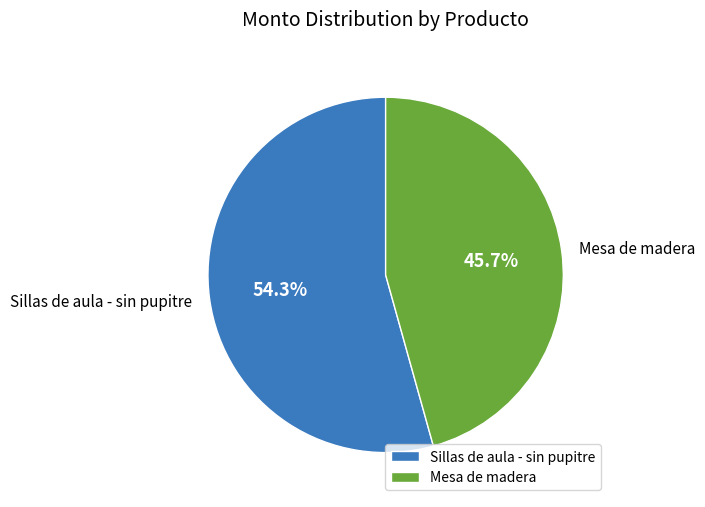

Rank the categories by value from lowest to highest.

Mesa de madera, Sillas de aula - sin pupitre